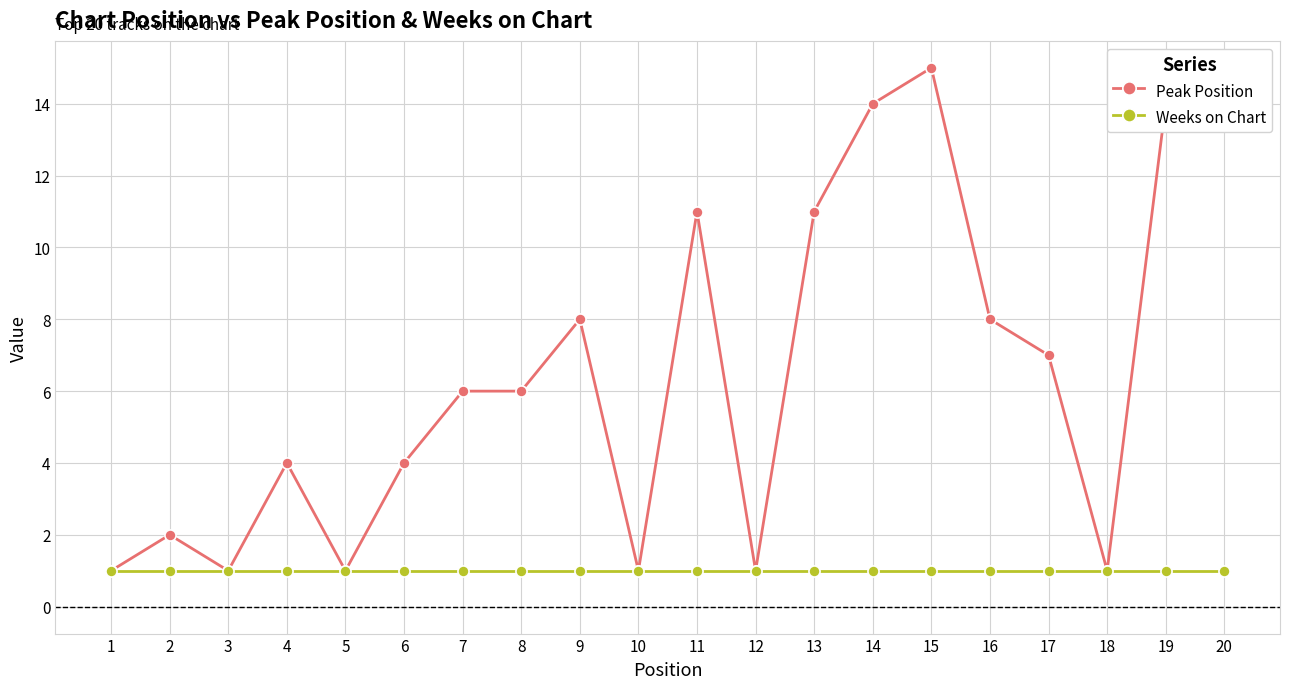

The Peak Position series shows 2 at 8. True or false?

False